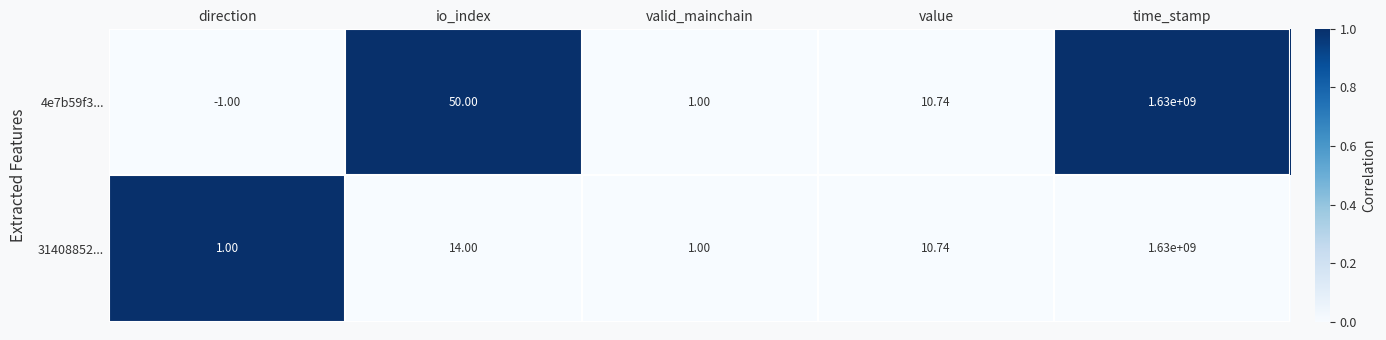

Which series has the largest total across all categories?

4e7b59f3...